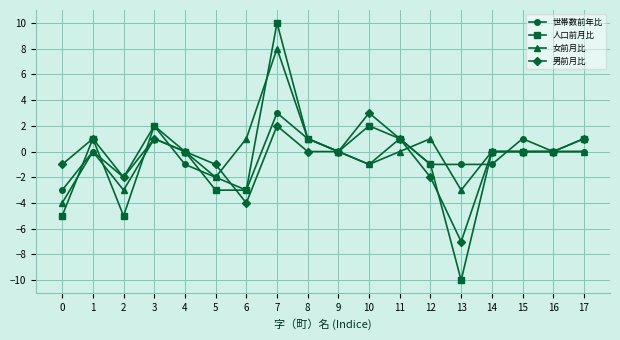

What is the total value across all series at 0?

-13